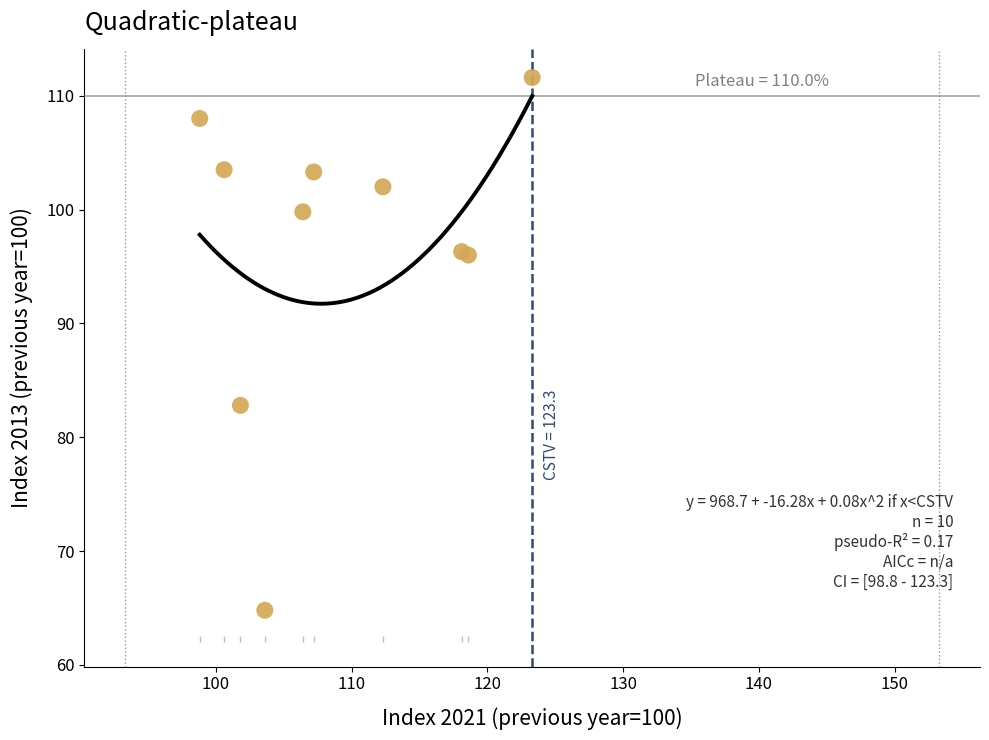

What Y value in the scatter plot is closest to 88?

82.8